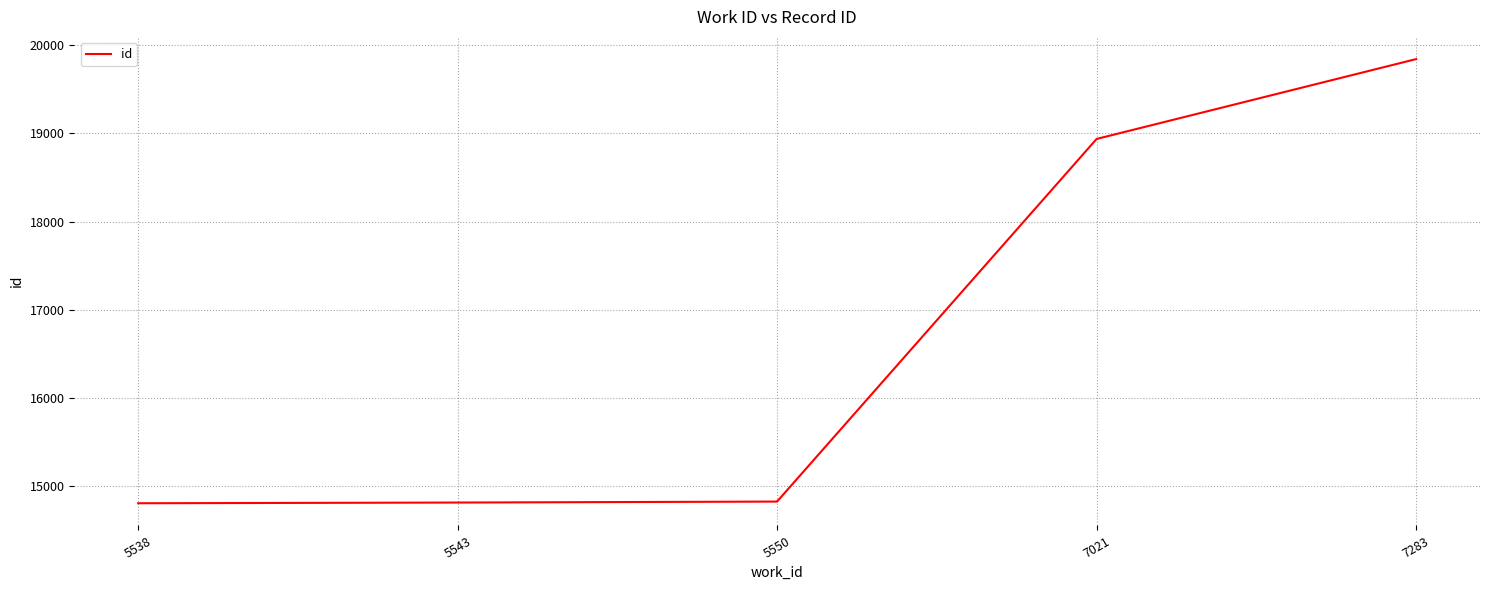

Is it true that the value at 5538 is 3065?

False